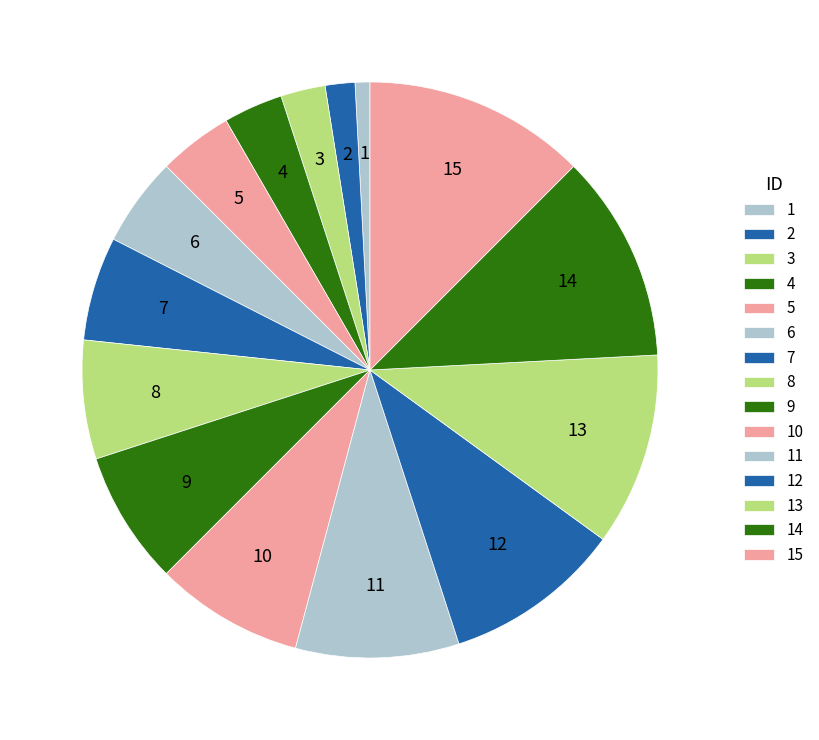

The 7 slice represents 6% of the pie. True or false?

True